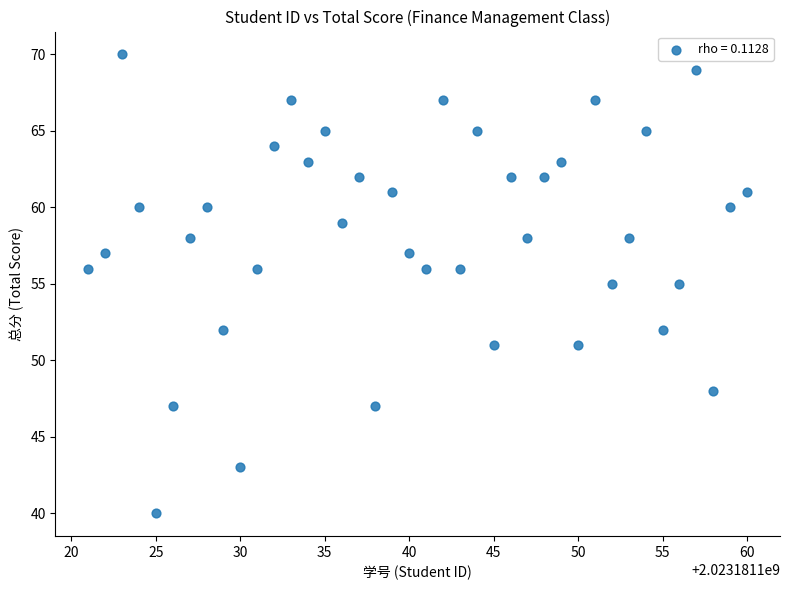

What is the range of X values (max minus min)?

39